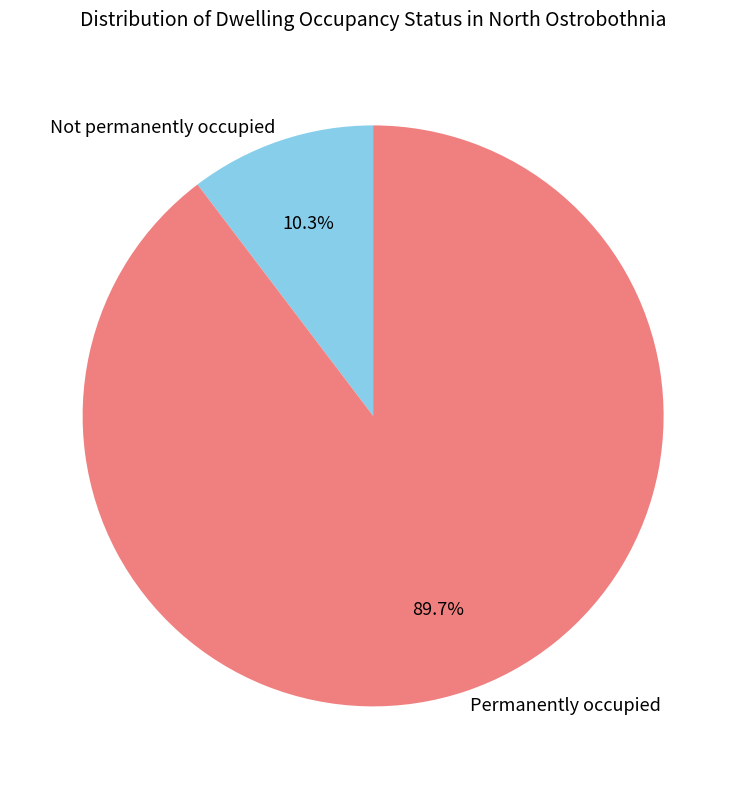

Does Not permanently occupied represent more than half of the total?

No